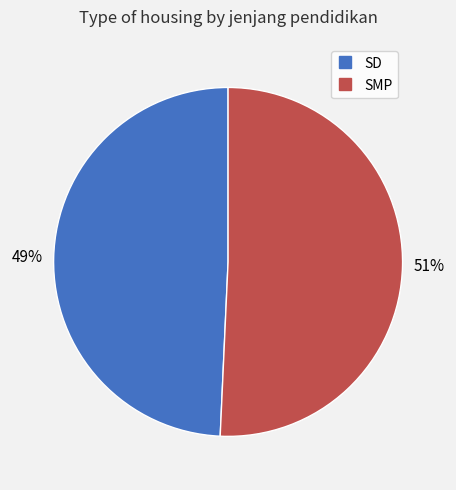

Approximately how many times larger is the value at SD compared to SMP?

1.0